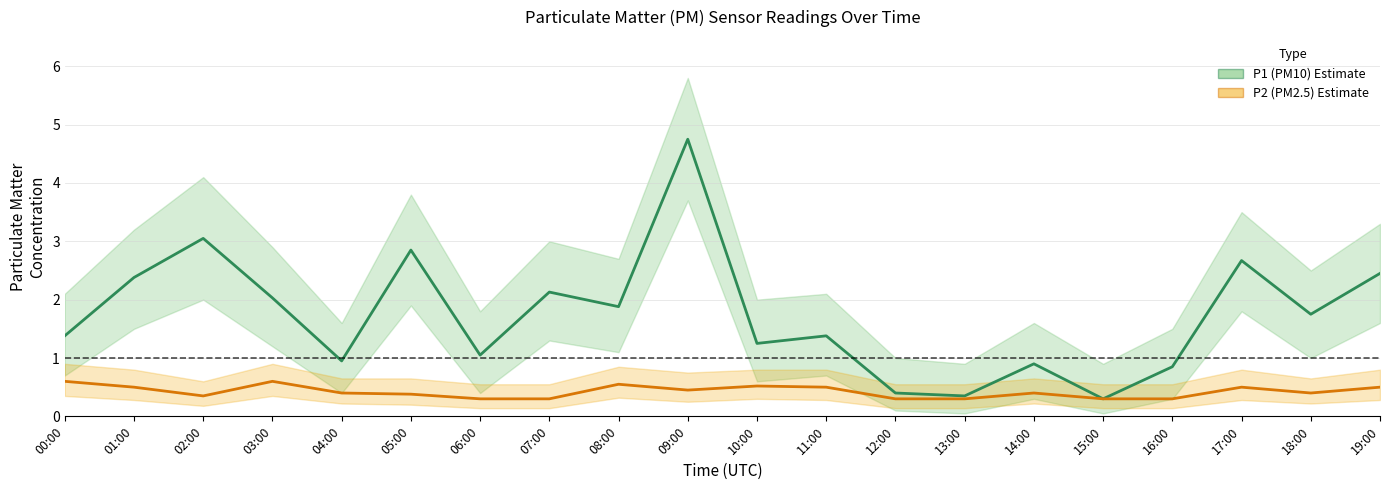

What is the minimum value for P2 (PM2.5)?

0.3